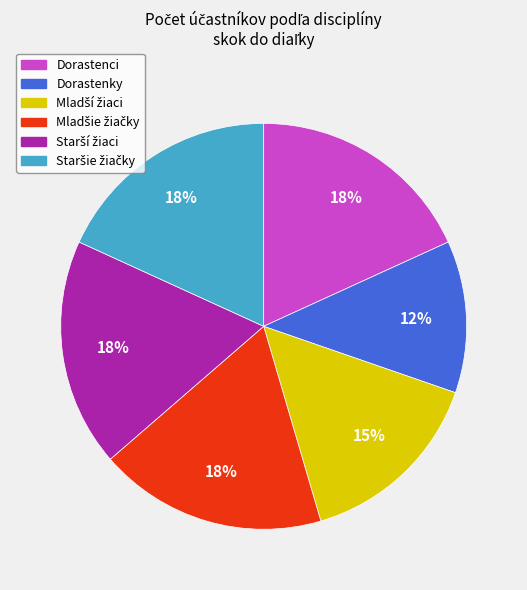

Is there any slice that represents more than half of the pie?

No